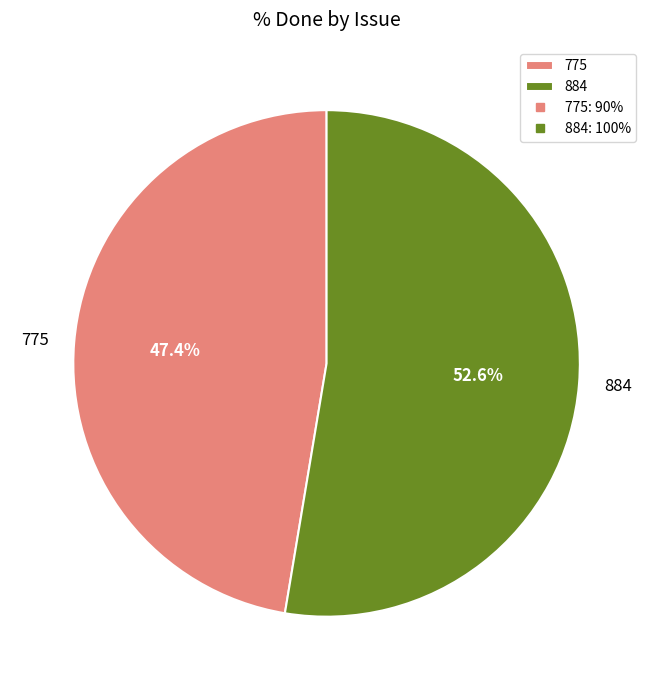

Do 775 and 884 together represent more than half of the pie?

Yes